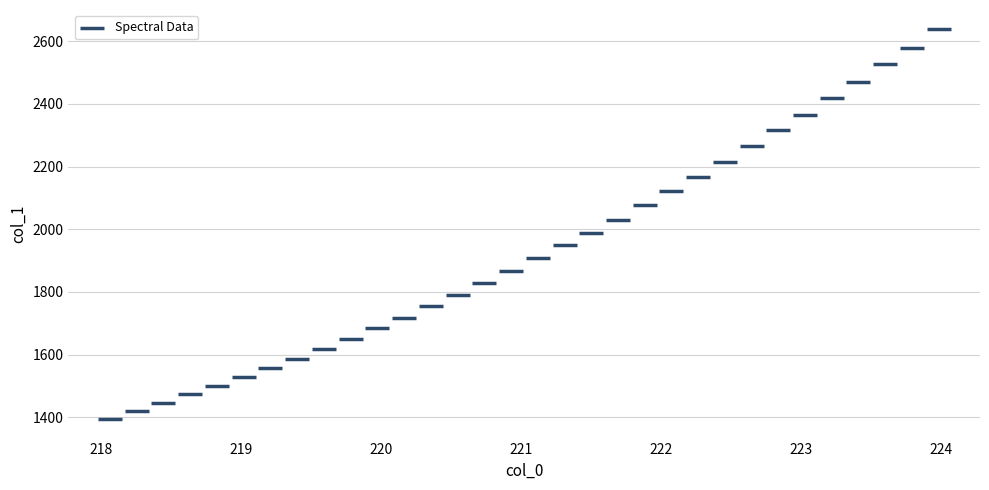

What is the range of X values (max minus min)?

5.9